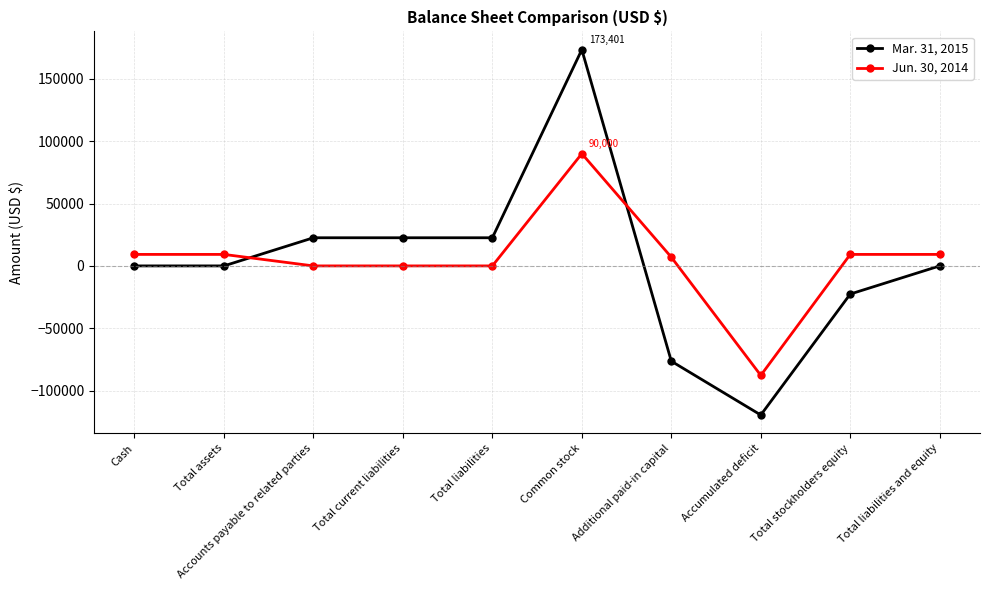

Where do Mar. 31, 2015 and Jun. 30, 2014 first cross each other?

Total assets and Accounts payable to related parties